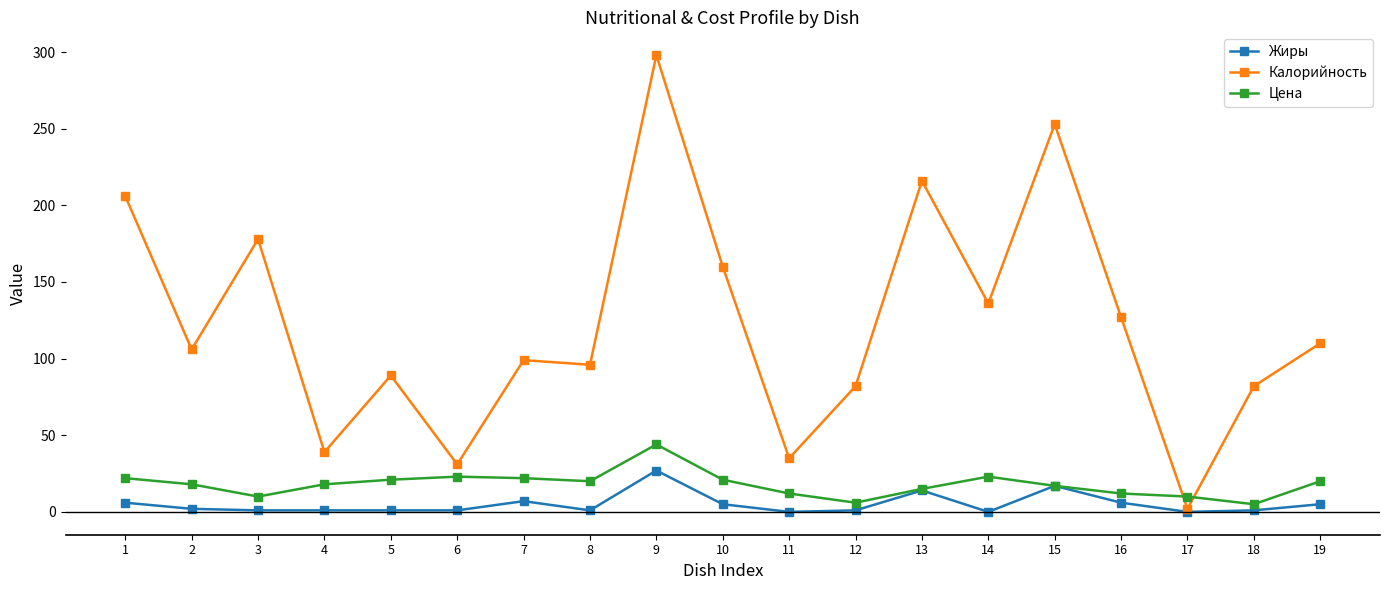

What is the value of the Калорийность point at the 3rd from the left?

178